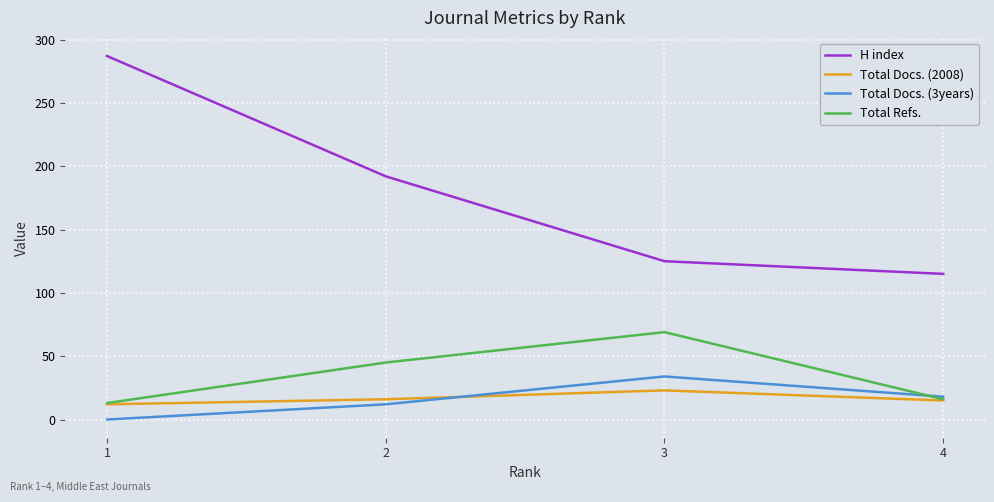

What is the total value across all series at 3?

251